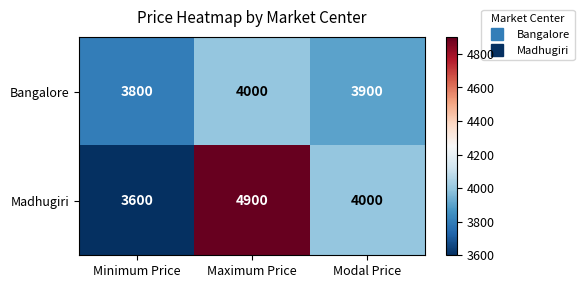

Reading left to right, what are all the values shown in this chart?

Bangalore: 3800	4000	3900
Madhugiri: 3600	4900	4000